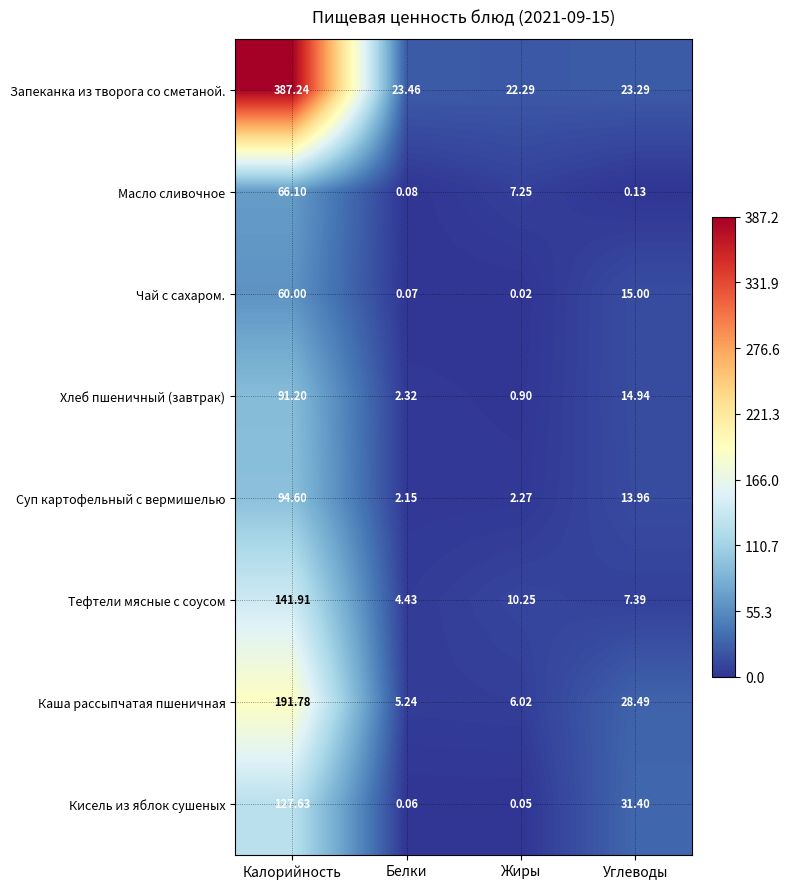

Rank the series at Углеводы from highest to lowest value.

Кисель из яблок сушеных, Каша рассыпчатая пшеничная, Запеканка из творога со сметаной., Чай с сахаром., Хлеб пшеничный (завтрак), Суп картофельный с вермишелью, Тефтели мясные с соусом, Масло сливочное